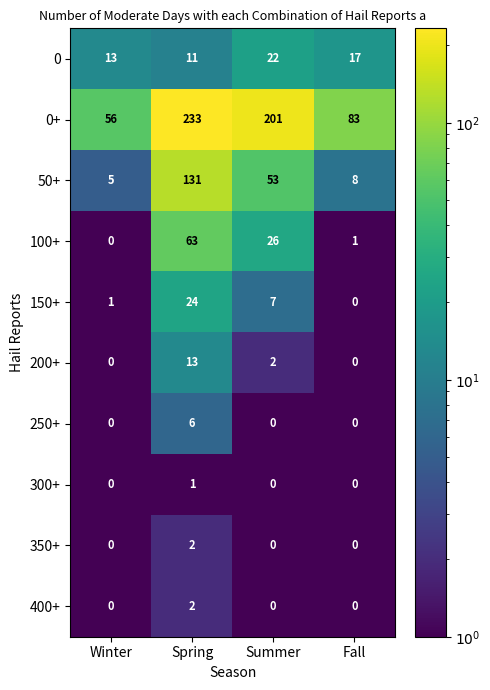

True or false: 150+ has a value of 16 at Spring.

False